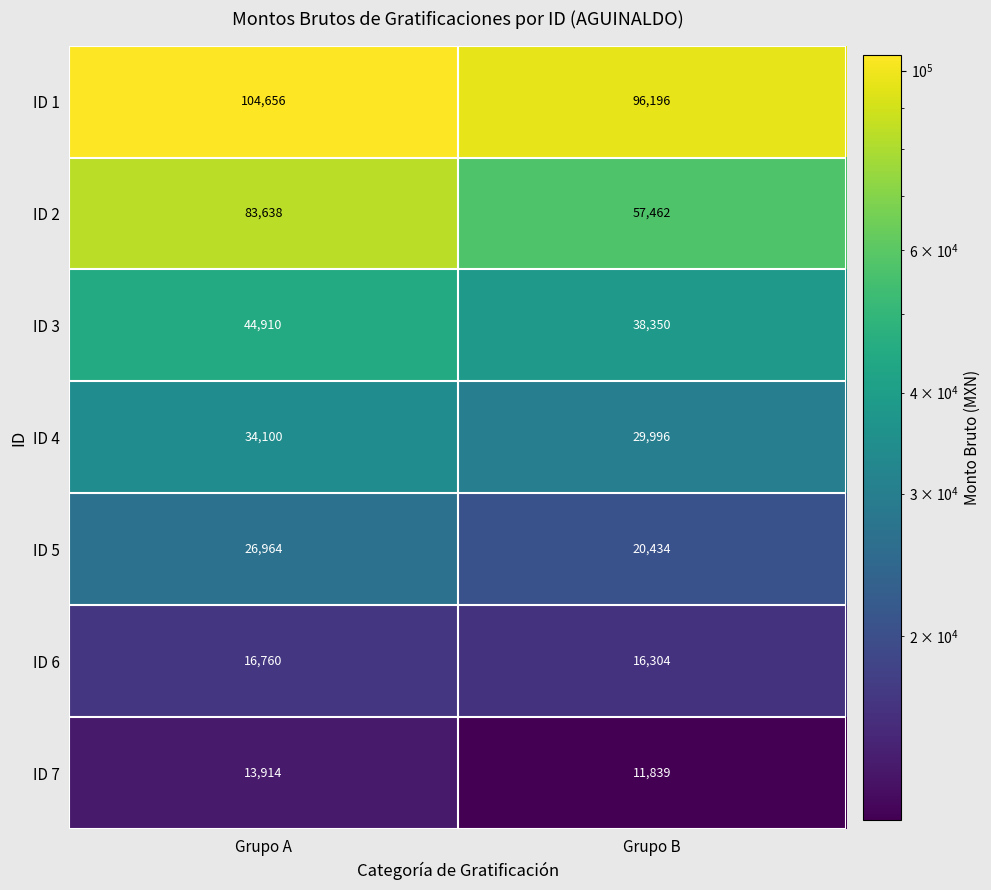

Reading left to right, extract all data points from this chart.

ID 1: 104656	96196
ID 2: 83638	57462
ID 3: 44910	38350
ID 4: 34100	29996
ID 5: 26964	20434
ID 6: 16760	16304
ID 7: 13914	11839